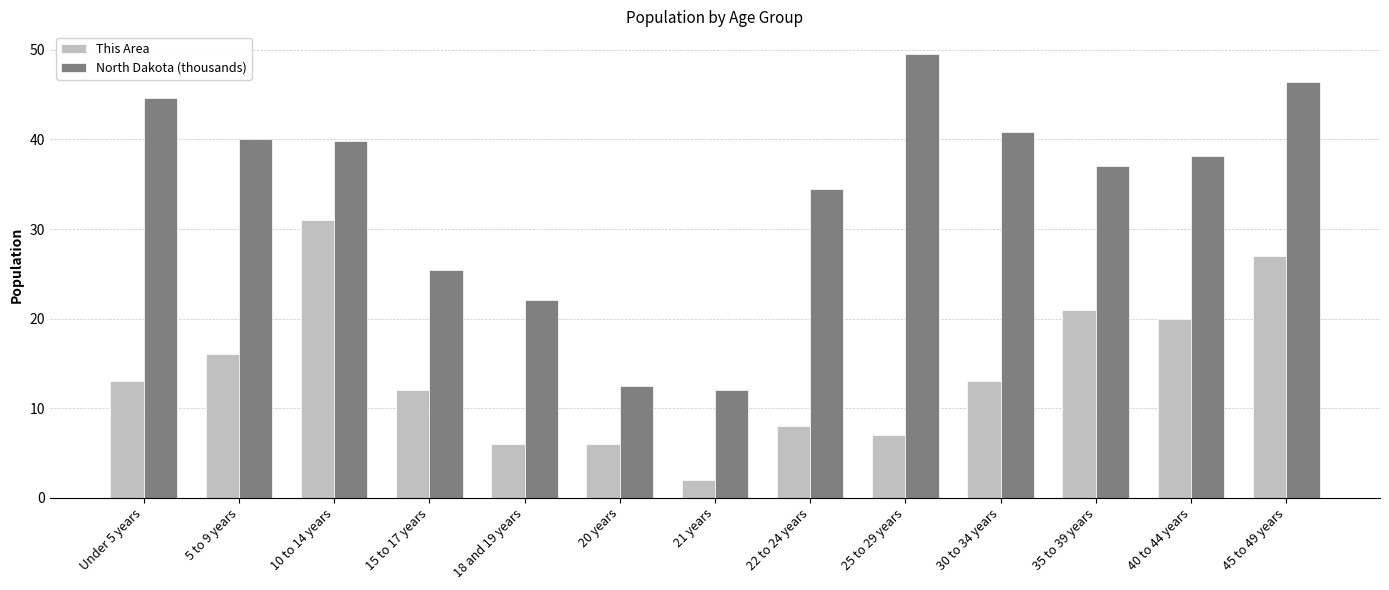

Read the This Area value at 10 to 14 years.

31.0